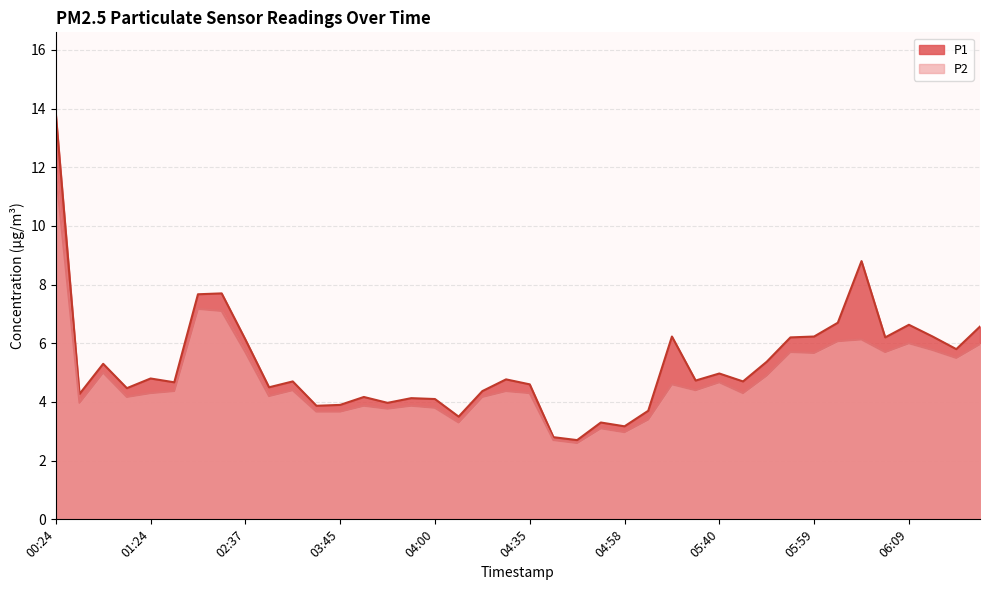

The value of P1 at 04:03 is 3.5. True or false?

True